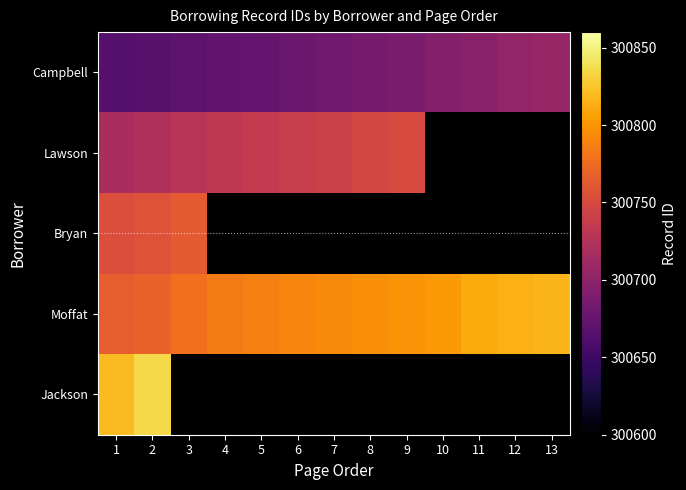

True or false: Bryan has a value of 196421.9 at 2.

False